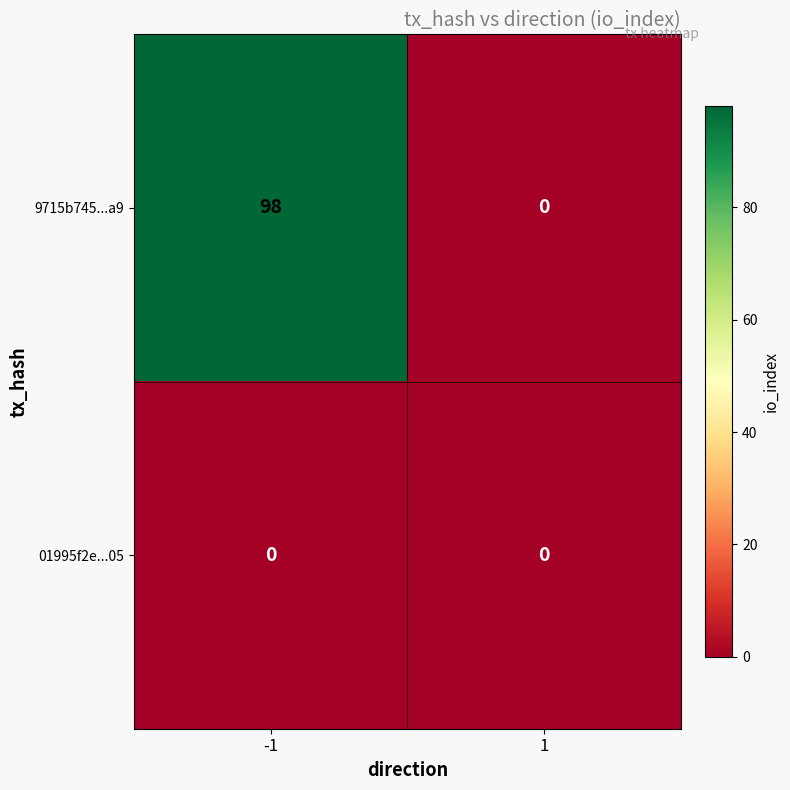

What is the sum of the 9715b745...a9 values at 1 and -1?

98